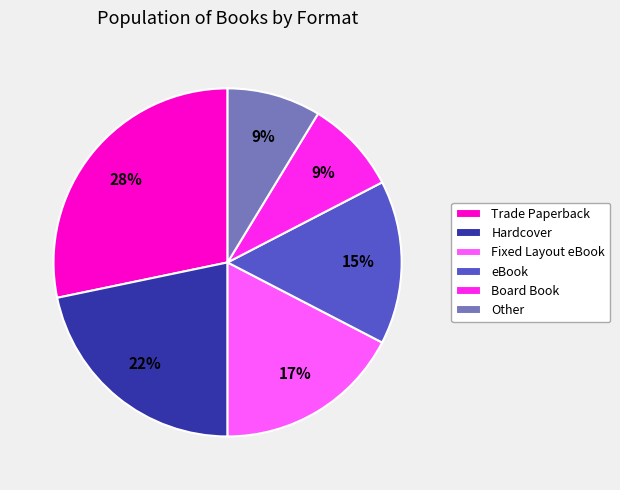

Which slice is the largest?

Trade Paperback